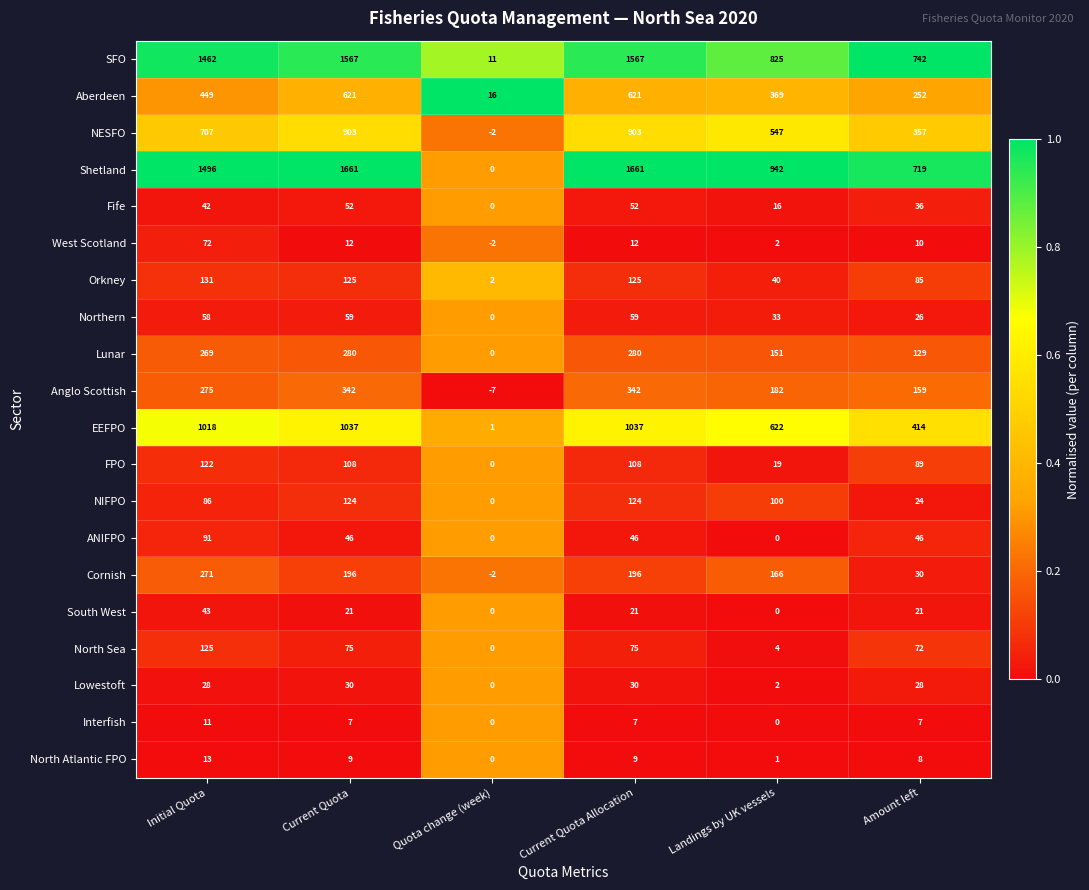

What is the highest value of the West Scotland series?

72